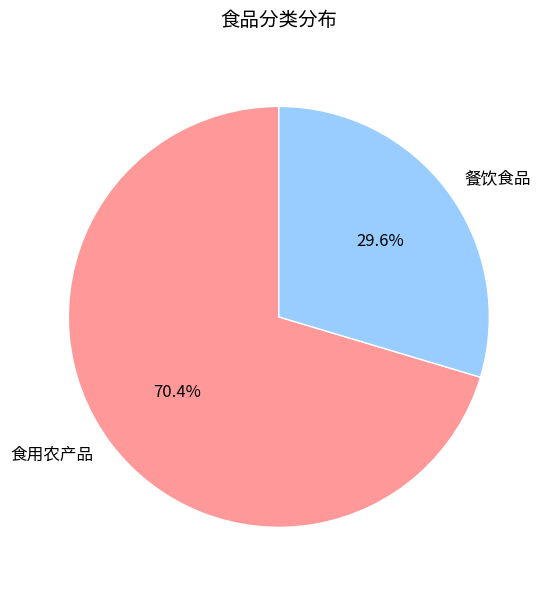

Which slice is the largest?

食用农产品